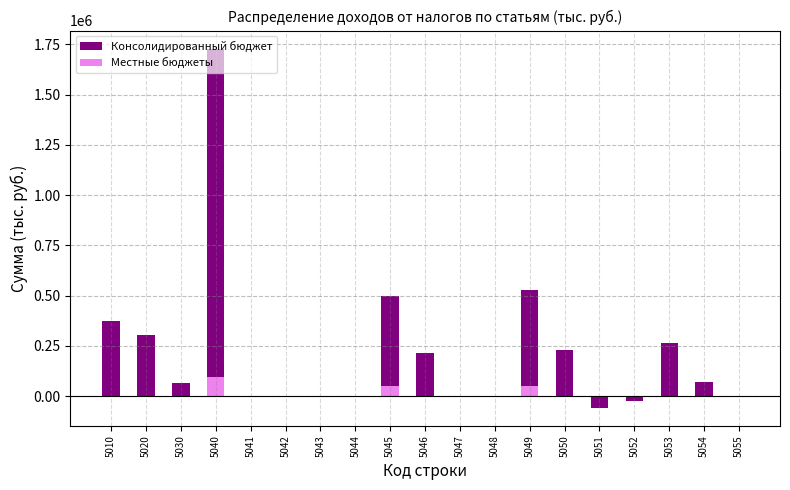

Which series changed the most between 5053 and 5055?

Консолидированный бюджет